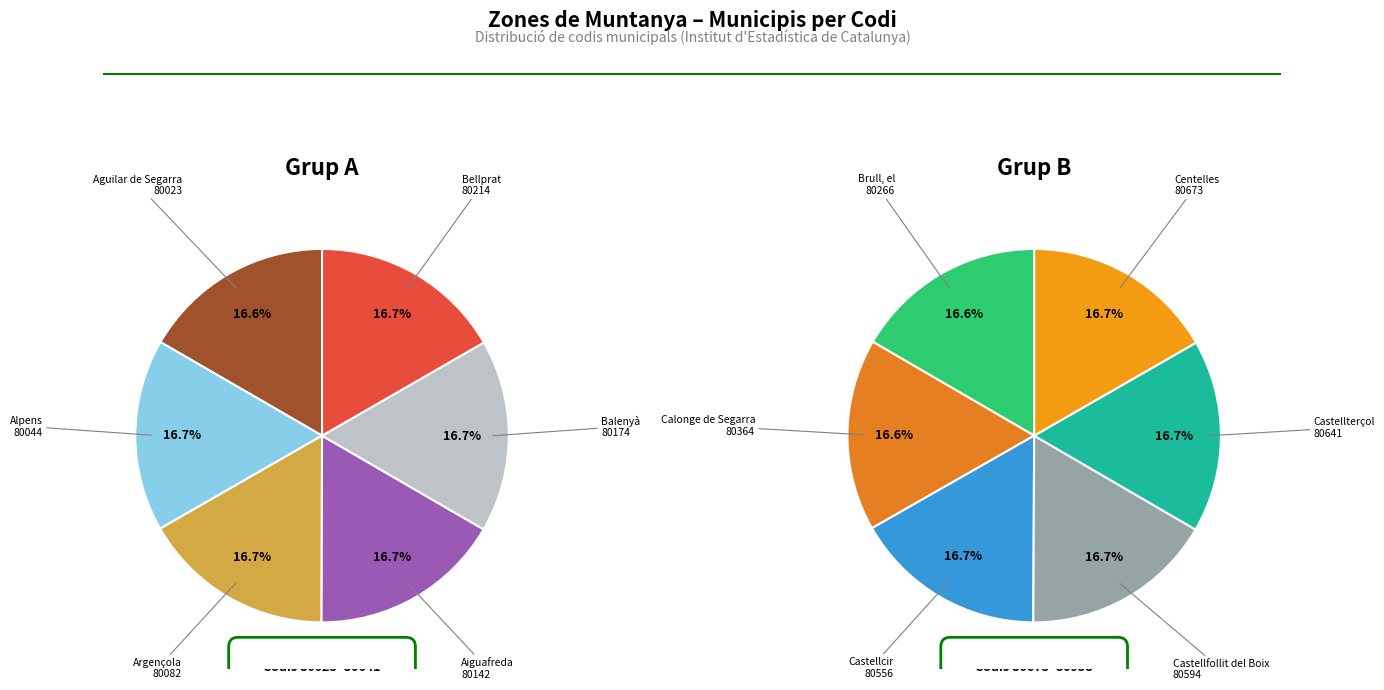

Count the number of slices in the pie.

12